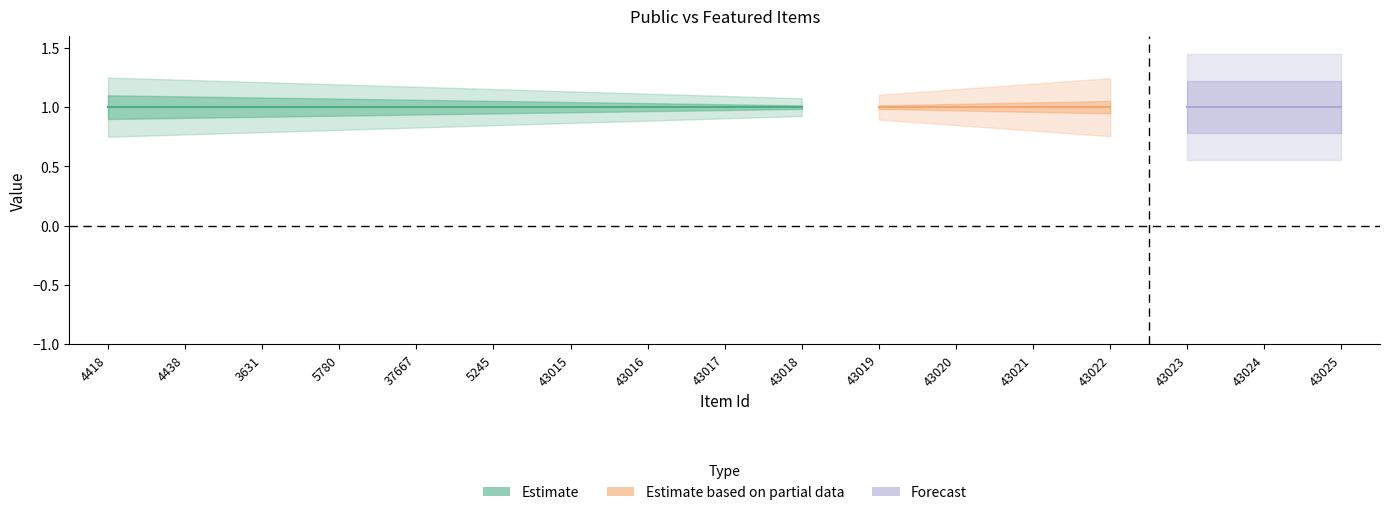

True or false: public and featured intersect in this chart.

False